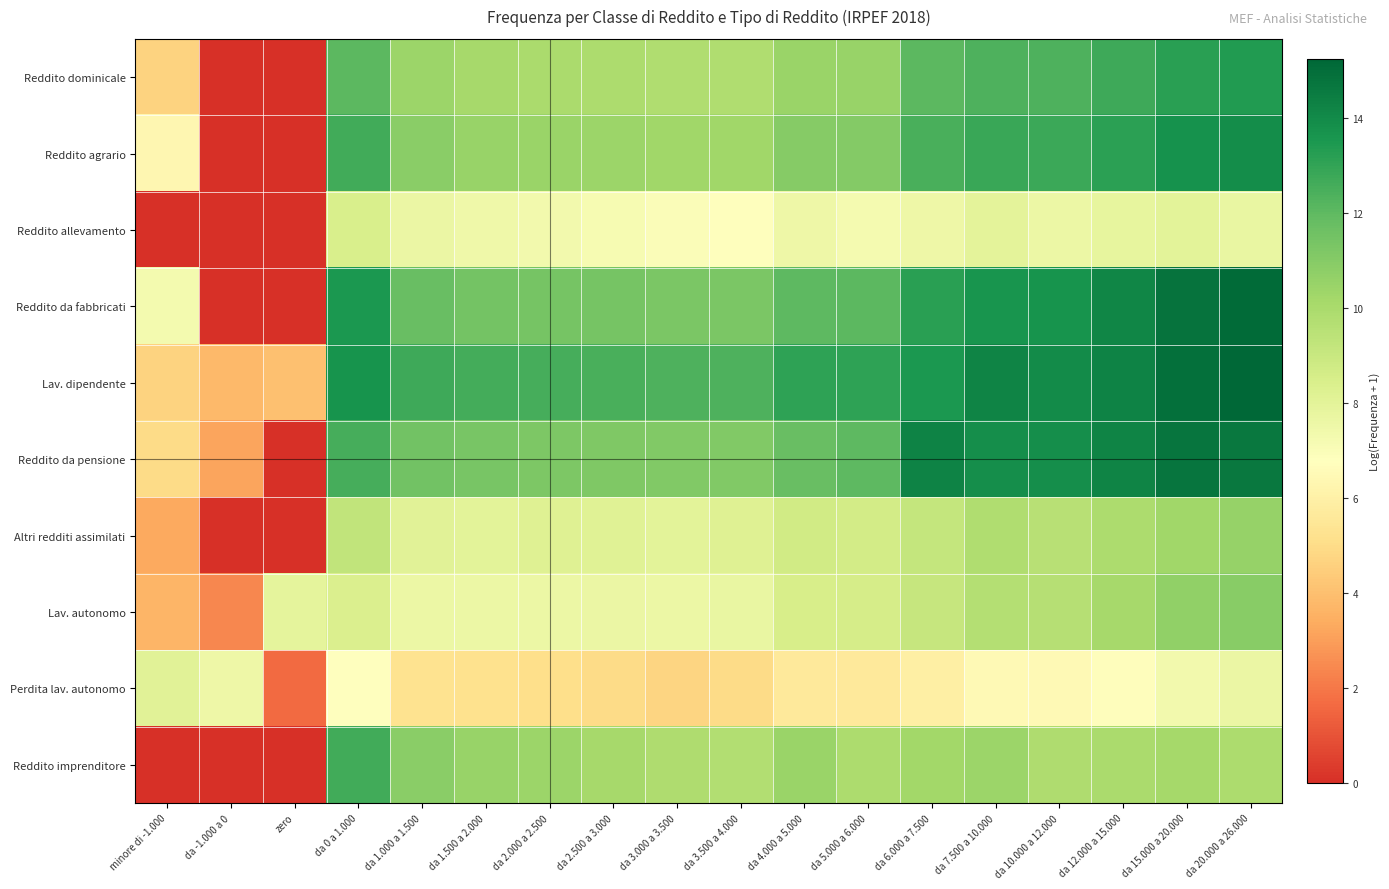

At which category is the sum across all series the highest?

da 20.000 a 26.000